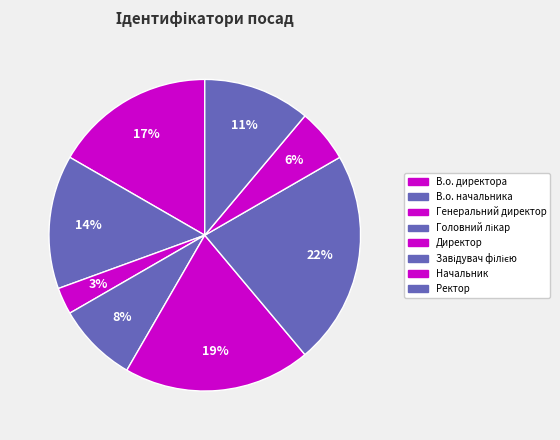

Do Головний лікар and Директор together represent more than half of the pie?

No